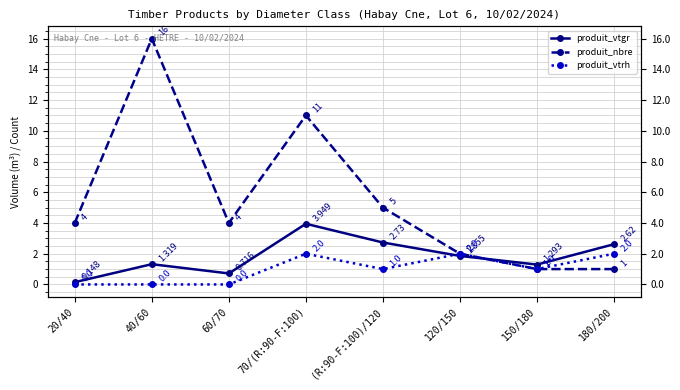

True or false: produit_vtgr and produit_nbre cross at least once.

True